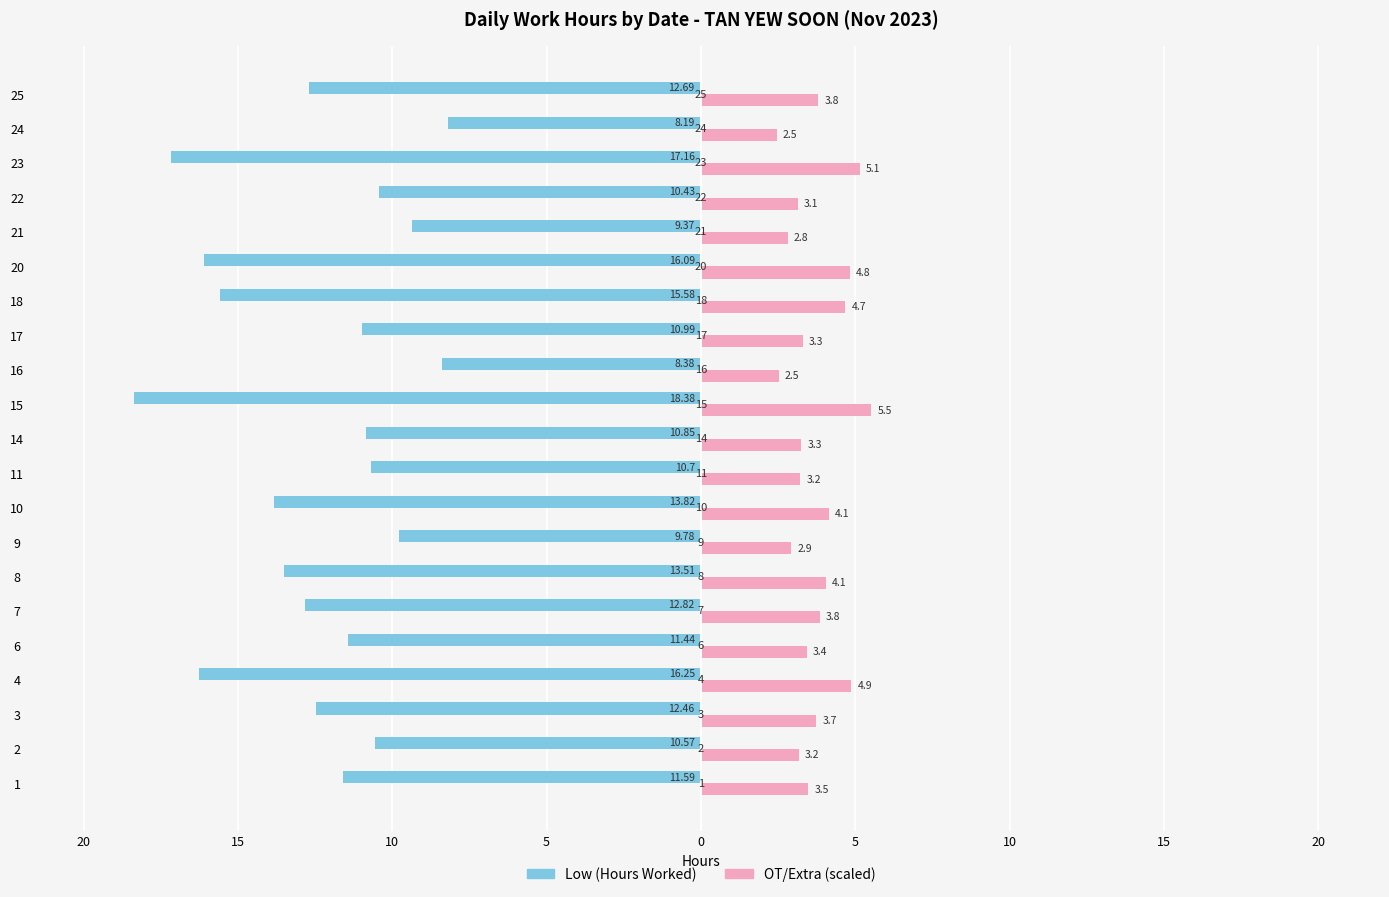

How many groups of bars are there?

21